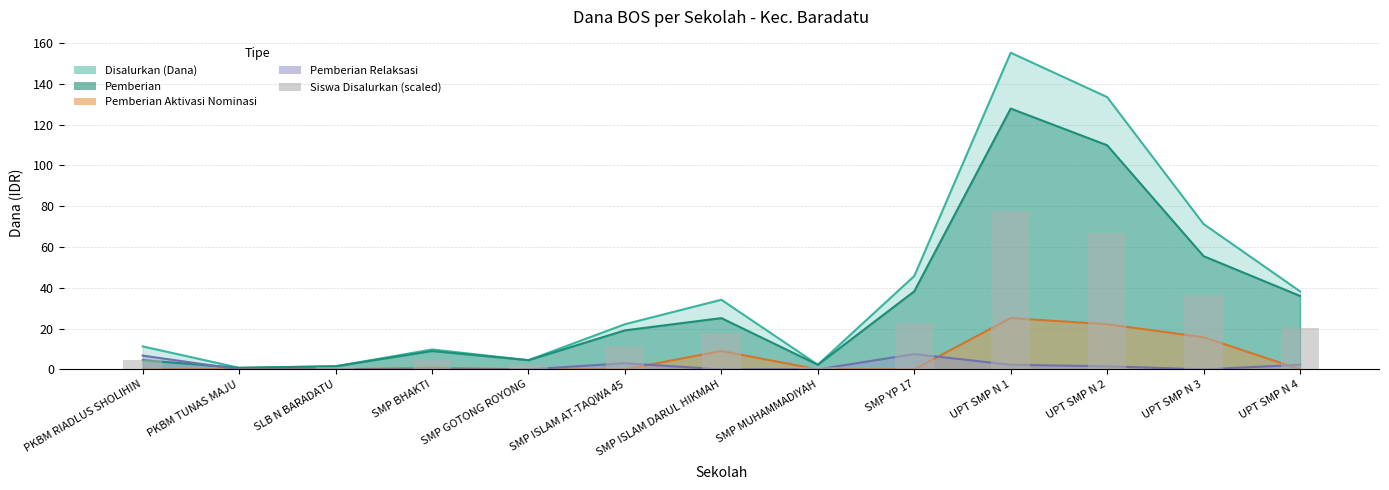

What is the label of the 11th bar from the left?

UPT SMP N 2